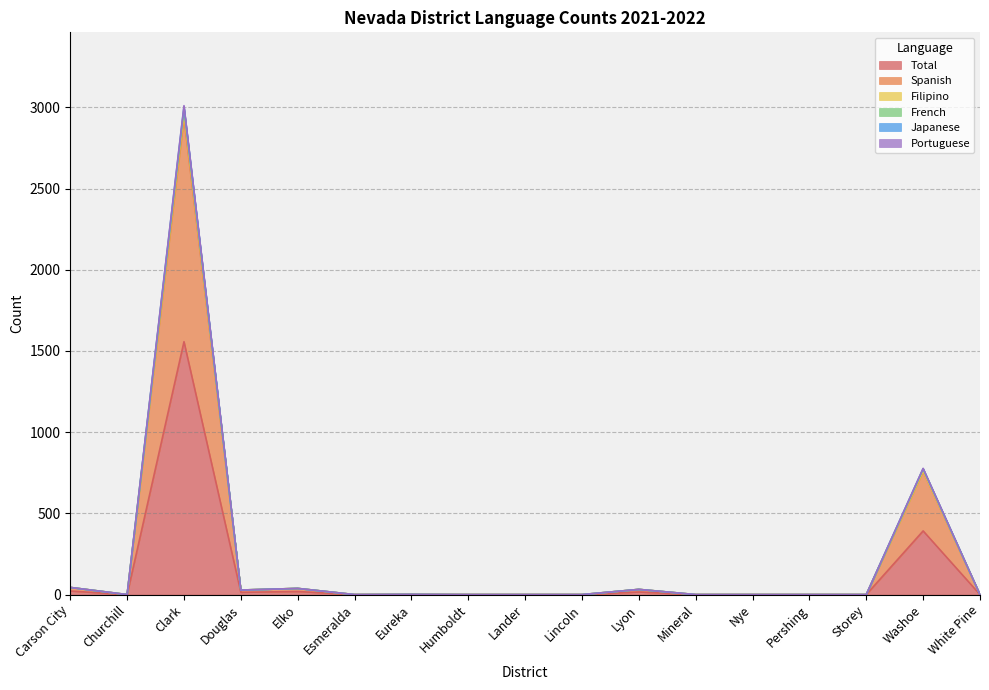

Which category has the highest value in the Total series?

Clark